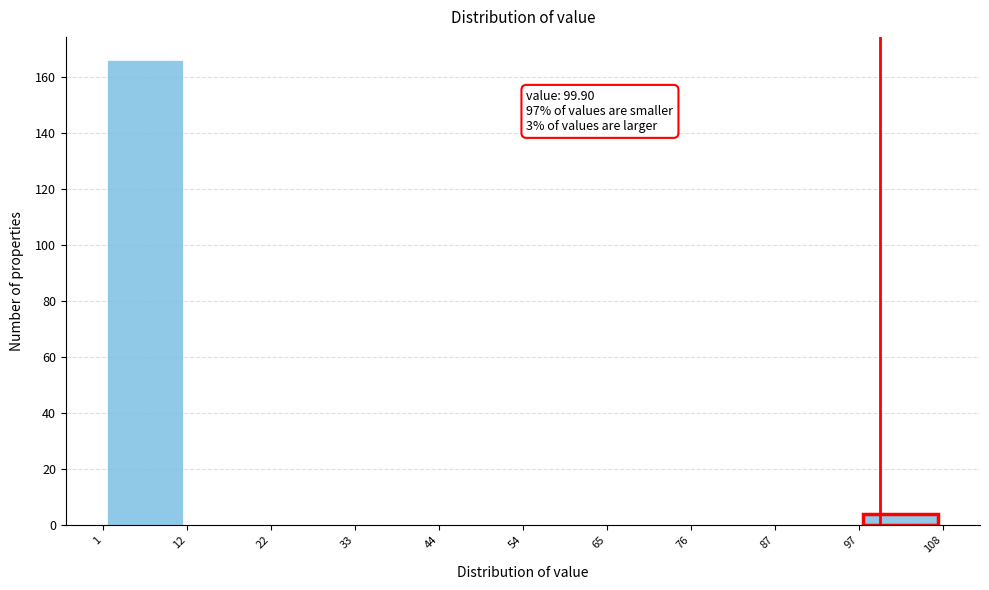

Over which range of the x-axis is the bar tallest?

1 to 12